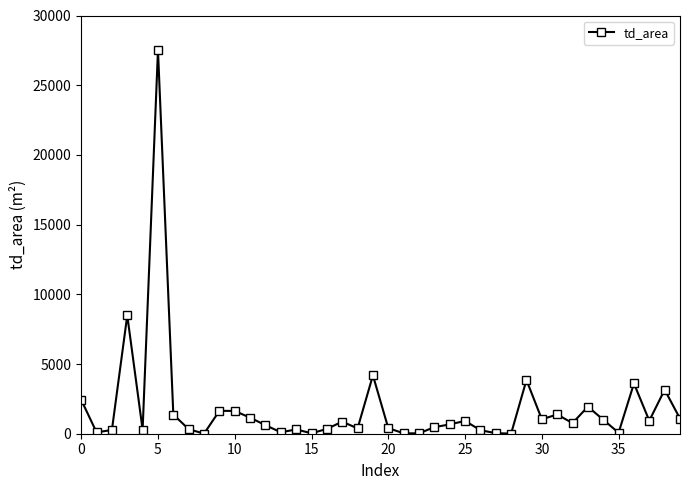

What is the greatest value displayed?

27520.6